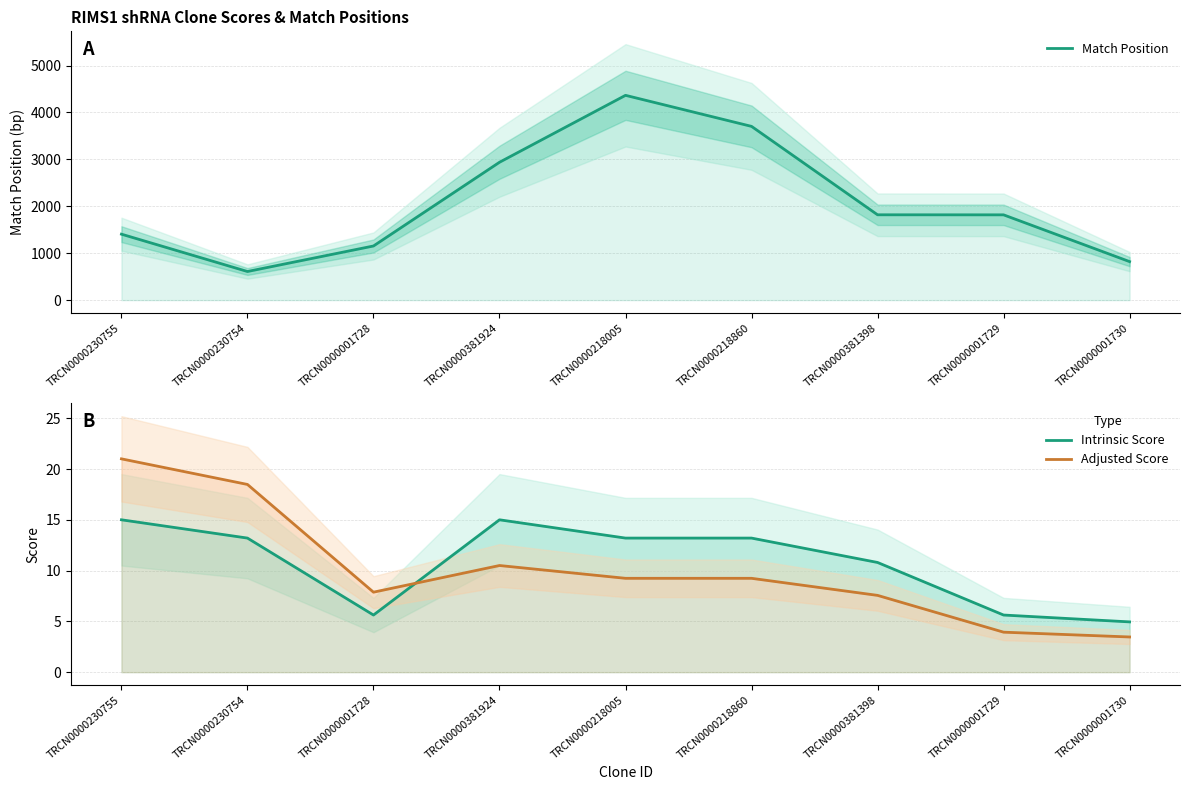

How many lines are shown in the chart?

3